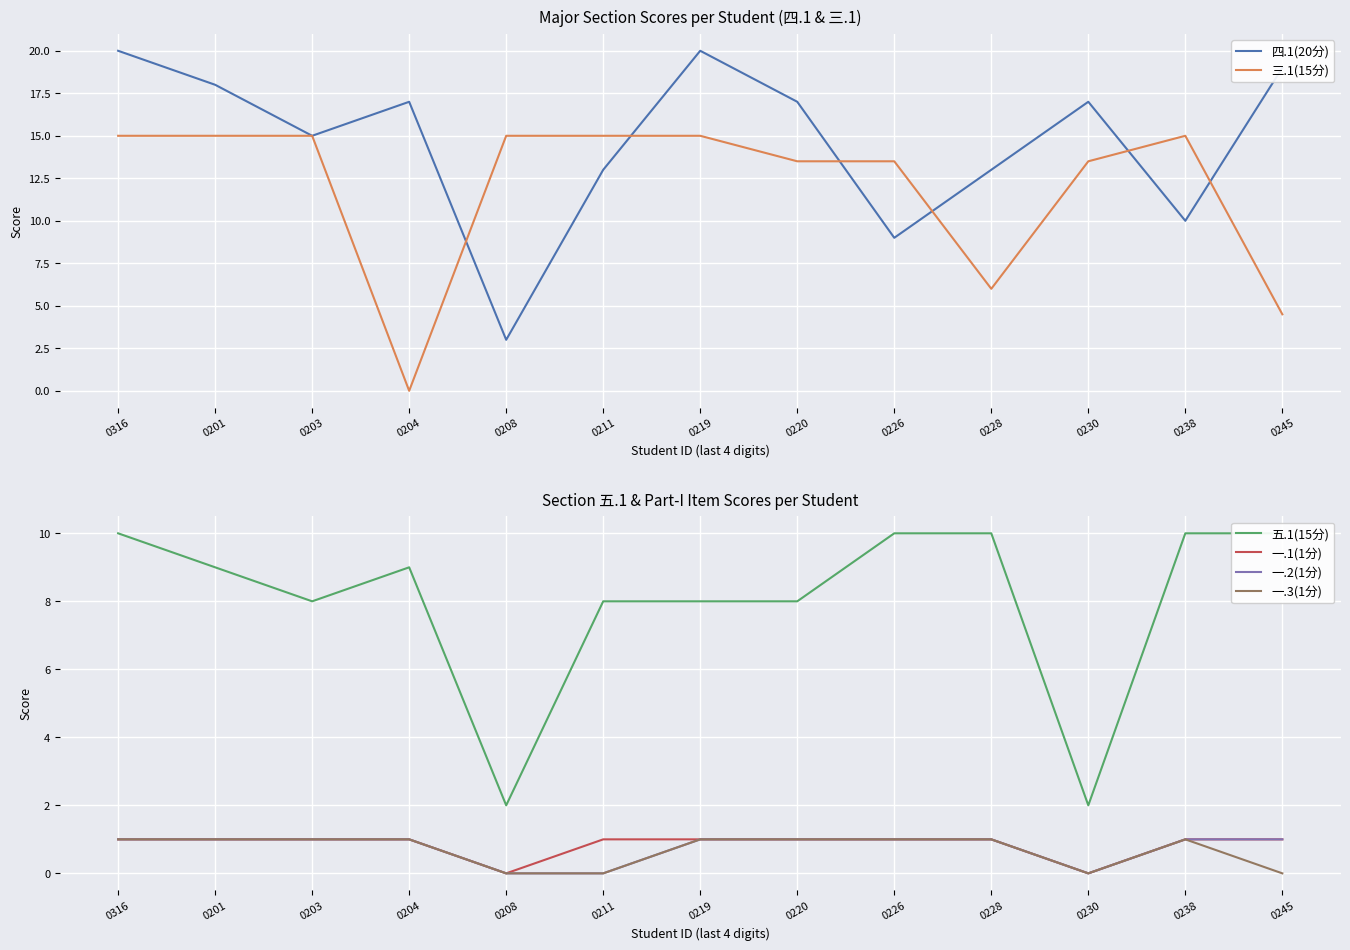

Reading left to right, transcribe all the data shown in this chart.

四.1(20分): 0316=20.0	0201=18.0	0203=15.0	0204=17.0	0208=3.0	0211=13.0	0219=20.0	0220=17.0	0226=9.0	0228=13.0	0230=17.0	0238=10.0	0245=19.0
三.1(15分): 0316=15.0	0201=15.0	0203=15.0	0204=0.0	0208=15.0	0211=15.0	0219=15.0	0220=13.5	0226=13.5	0228=6.0	0230=13.5	0238=15.0	0245=4.5
五.1(15分): 0316=10.0	0201=9.0	0203=8.0	0204=9.0	0208=2.0	0211=8.0	0219=8.0	0220=8.0	0226=10.0	0228=10.0	0230=2.0	0238=10.0	0245=10.0
一.1(1分): 0316=1.0	0201=1.0	0203=1.0	0204=1.0	0208=0.0	0211=1.0	0219=1.0	0220=1.0	0226=1.0	0228=1.0	0230=0.0	0238=1.0	0245=1.0
一.2(1分): 0316=1.0	0201=1.0	0203=1.0	0204=1.0	0208=0.0	0211=0.0	0219=1.0	0220=1.0	0226=1.0	0228=1.0	0230=0.0	0238=1.0	0245=1.0
一.3(1分): 0316=1.0	0201=1.0	0203=1.0	0204=1.0	0208=0.0	0211=0.0	0219=1.0	0220=1.0	0226=1.0	0228=1.0	0230=0.0	0238=1.0	0245=0.0